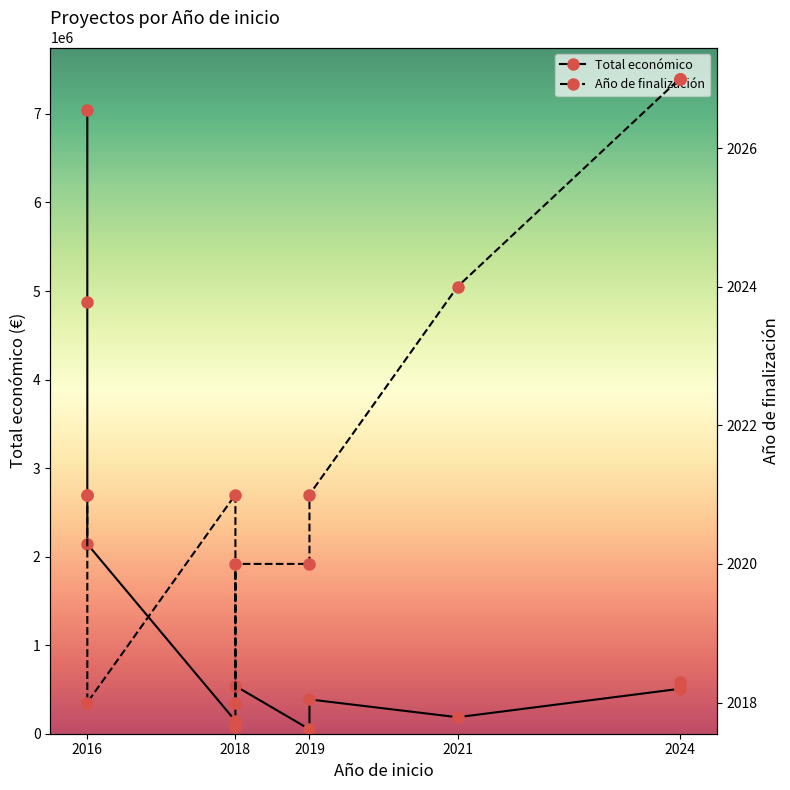

True or false: Año de finalización and Total económico cross at least once.

False